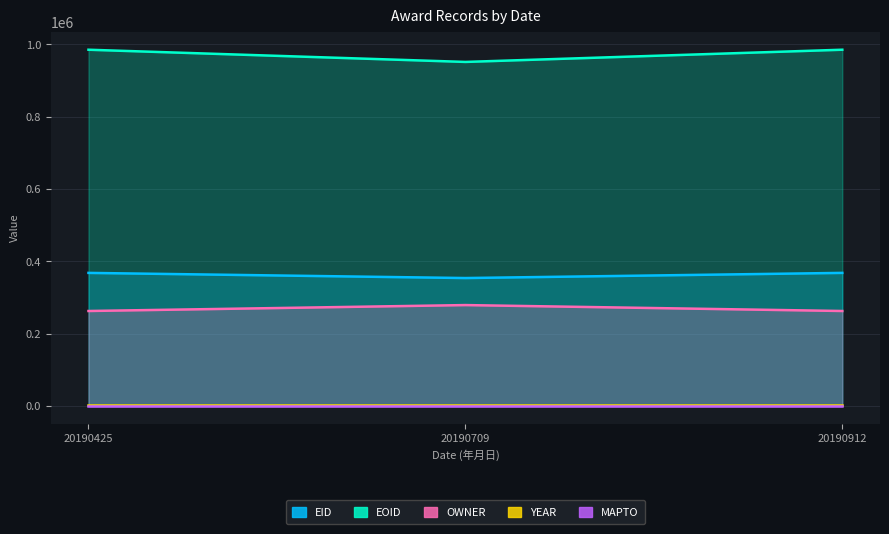

Rank the categories by OWNER value from lowest to highest.

20190425, 20190912, 20190709